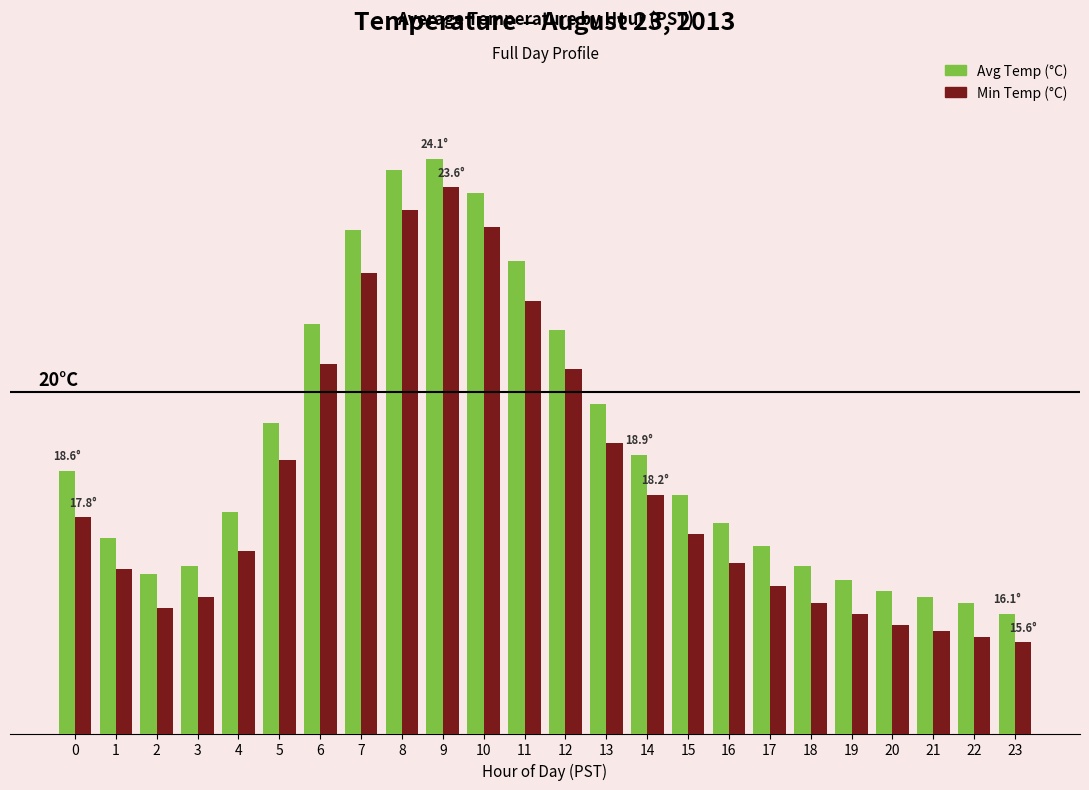

Which series has the largest total across all categories?

Avg Temp (°C)